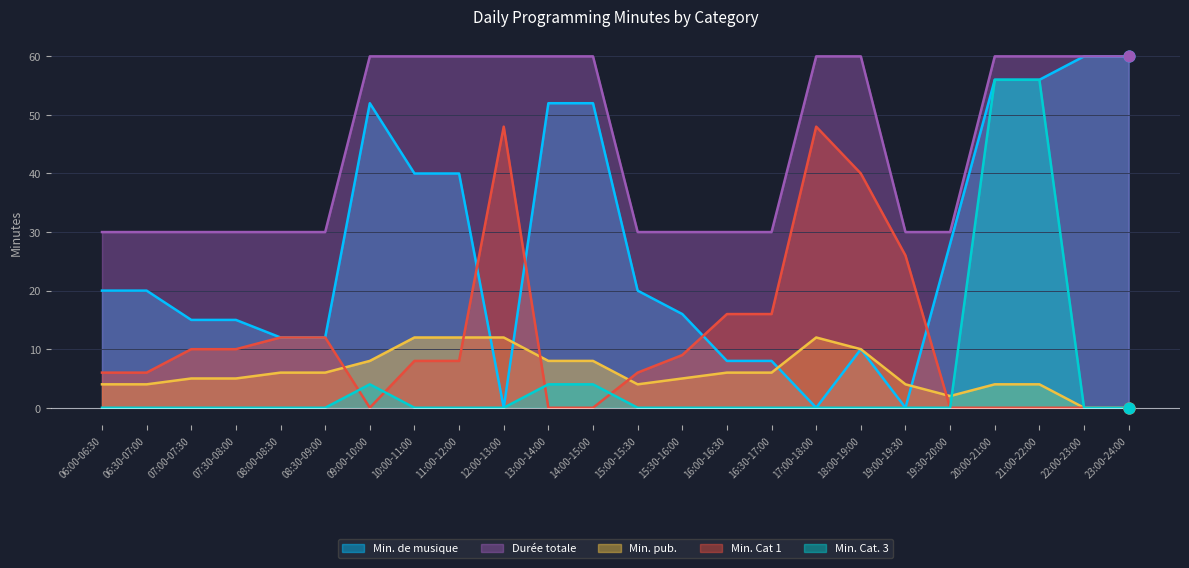

Is the value of Min. pub. at 18:00-19:00 greater than the value of Min. de musique at 19:30-20:00?

No